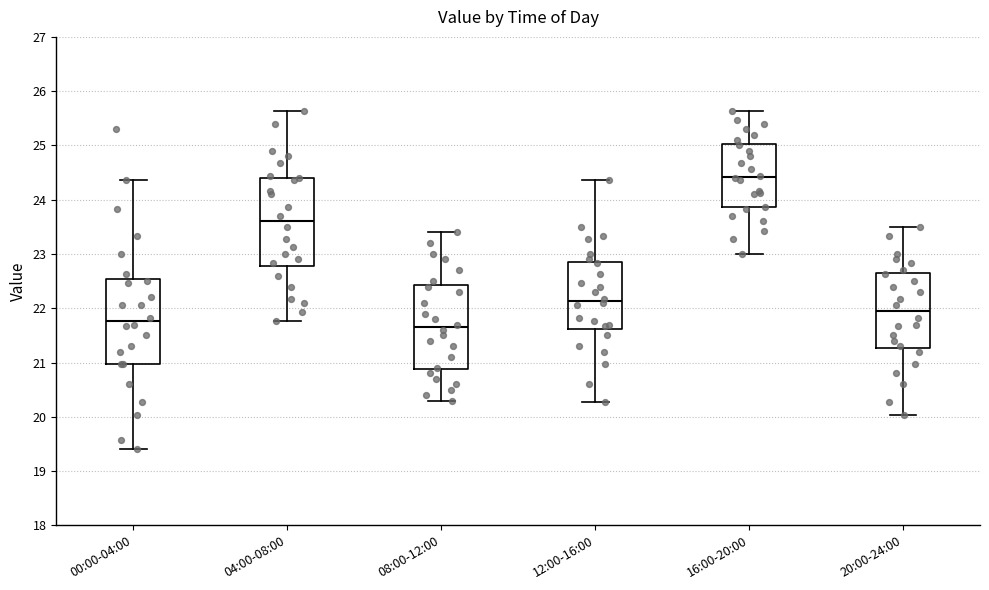

Reading left to right, read every box against the y-axis: the position of its median line, the range the box covers, and the ends of its whiskers. The values are not printed on the chart, so give them approximately, as read against the axis.

00:00-04:00: median 21.8, box 21.0 to 22.5, whiskers 19.4 to 24.4
04:00-08:00: median 23.6, box 22.8 to 24.4, whiskers 21.8 to 25.6
08:00-12:00: median 21.7, box 20.9 to 22.4, whiskers 20.3 to 23.4
12:00-16:00: median 22.1, box 21.6 to 22.8, whiskers 20.3 to 24.4
16:00-20:00: median 24.4, box 23.9 to 25.0, whiskers 23.0 to 25.6
20:00-24:00: median 22.0, box 21.3 to 22.6, whiskers 20.0 to 23.5